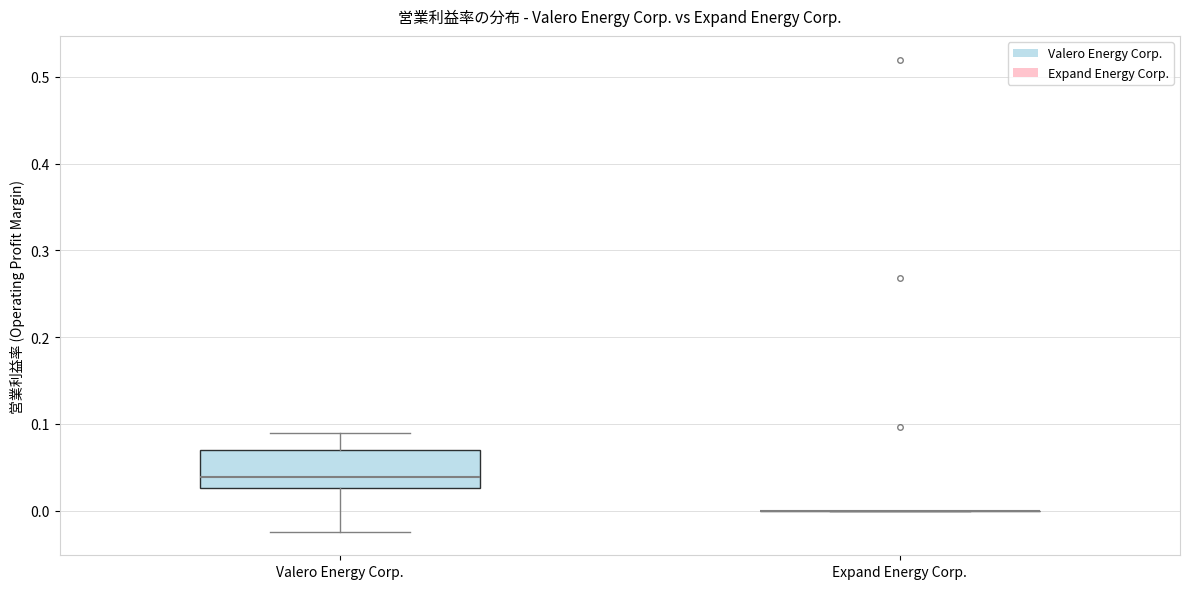

Reading left to right, transcribe this box plot: for each box, give where its median line is, the range the box spans, and where its two whiskers end, as read against the y-axis. The values are not printed on the chart, so give them approximately, as read against the axis.

Valero Energy Corp.: median 0.04, box 0.03 to 0.07, whiskers -0.02 to 0.09
Expand Energy Corp.: box collapsed to a line at 0.00, whiskers 0.00 to 0.00